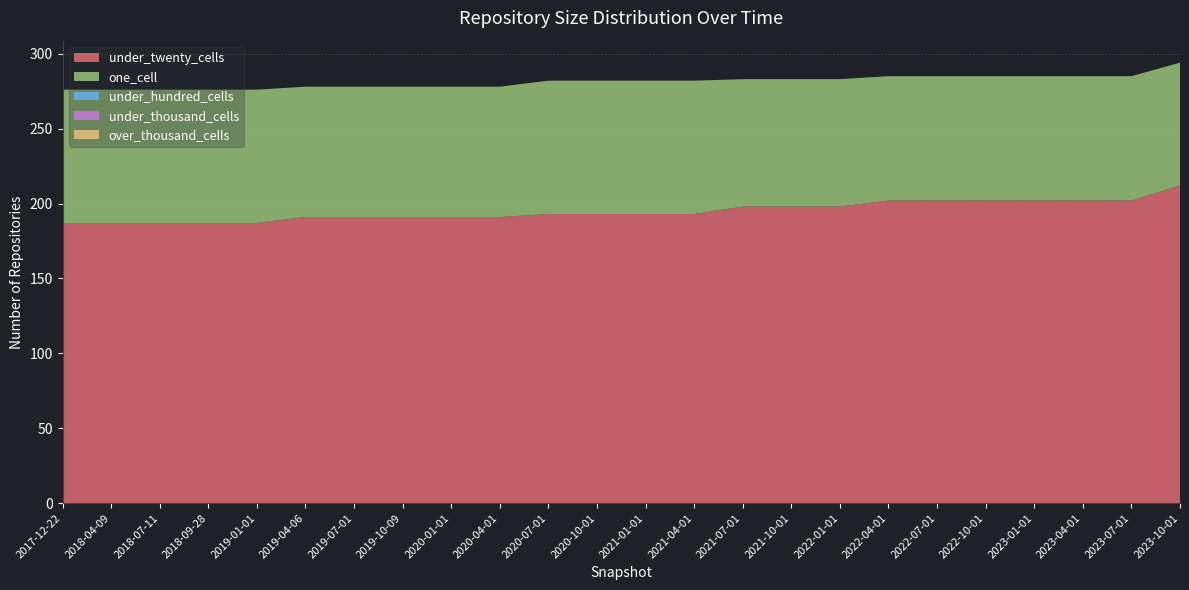

Reading left to right, extract all data points from this chart.

under_twenty_cells: 187	187	187	187	187	191	191	191	191	191	193	193	193	193	198	198	198	202	202	202	202	202	202	212
one_cell: 89	89	89	89	89	87	87	87	87	87	89	89	89	89	85	85	85	83	83	83	83	83	83	82
under_hundred_cells: 0	0	0	0	0	0	0	0	0	0	0	0	0	0	0	0	0	0	0	0	0	0	0	0
under_thousand_cells: 0	0	0	0	0	0	0	0	0	0	0	0	0	0	0	0	0	0	0	0	0	0	0	0
over_thousand_cells: 0	0	0	0	0	0	0	0	0	0	0	0	0	0	0	0	0	0	0	0	0	0	0	0